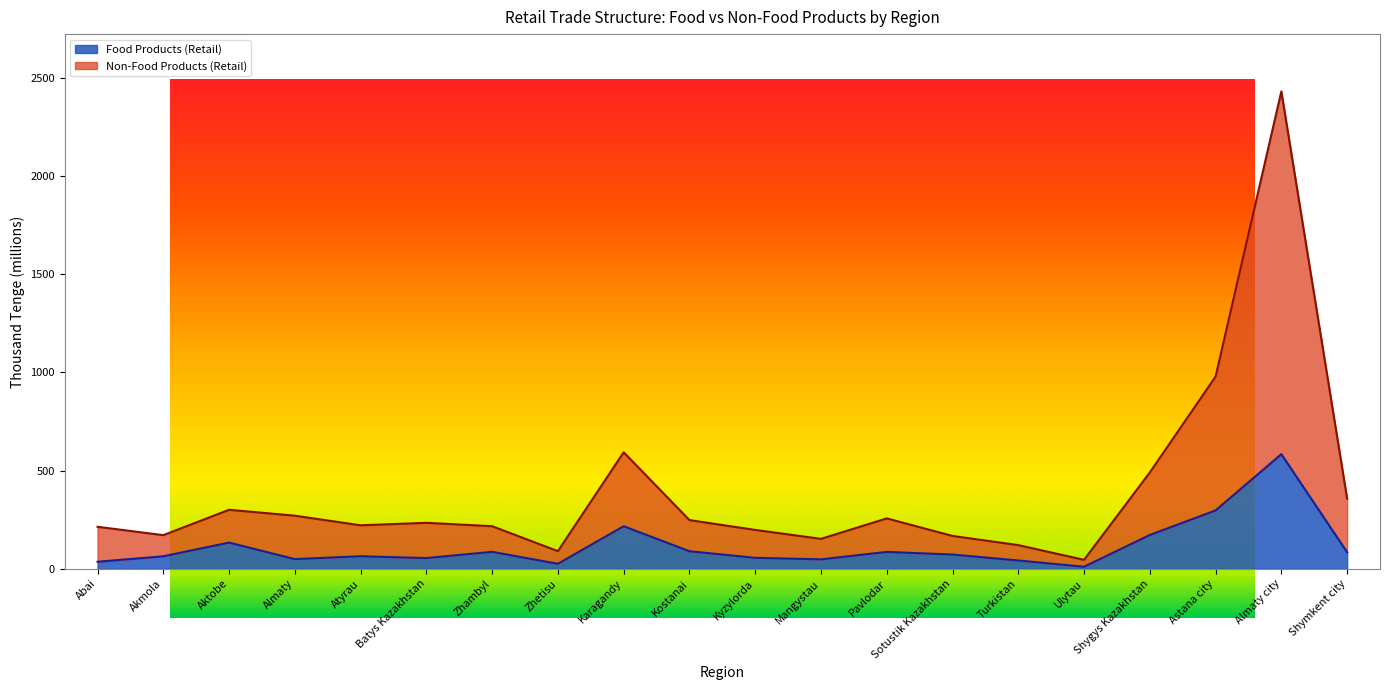

Is the value of Non-Food Products (Retail, thousand tenge) at Shymkent city greater than the value of Food Products (Retail, thousand tenge) at Mangystau?

Yes